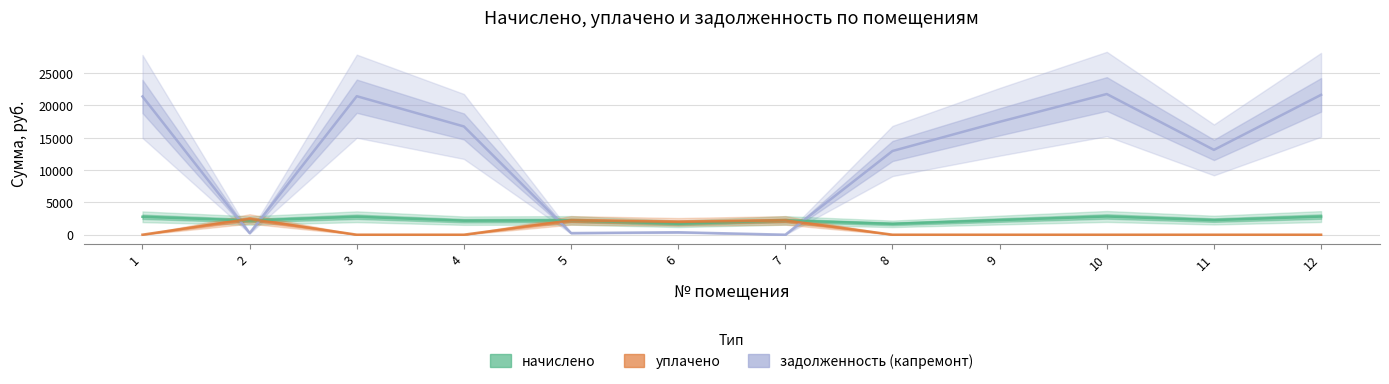

Where do уплачено and задолженность (капремонт) first cross each other?

1 and 2